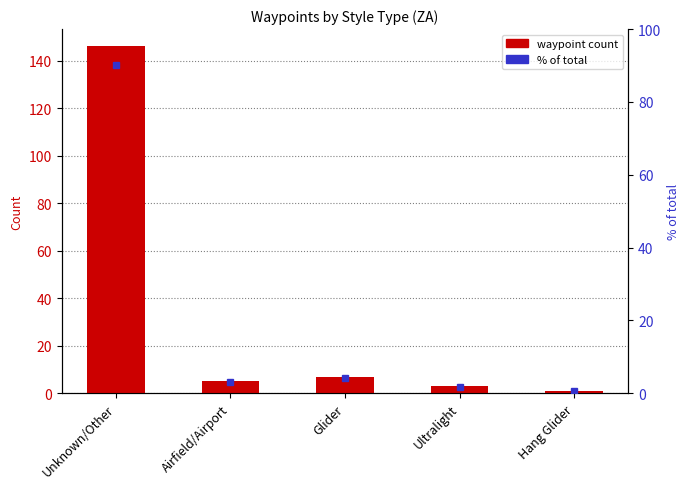

What are all the series names shown in the legend?

waypoint count, % of total